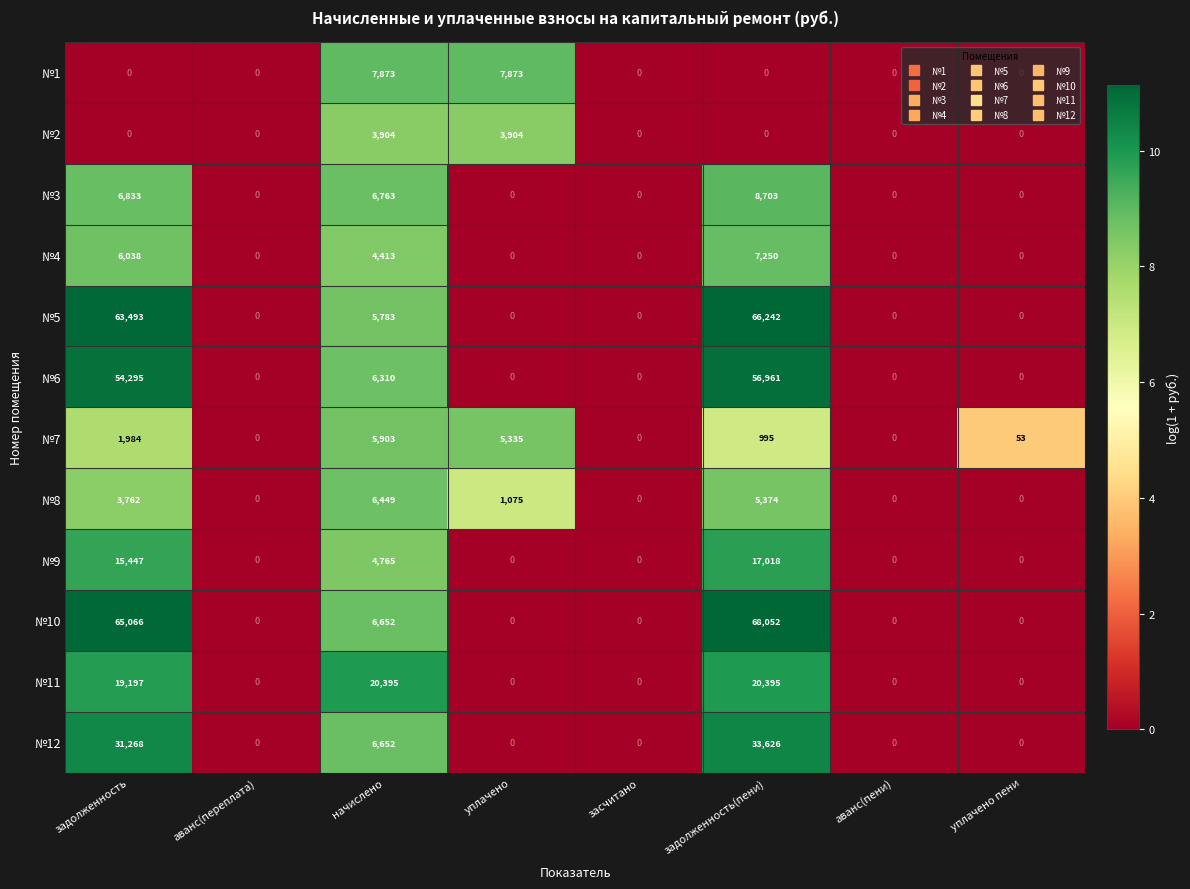

List the series in order of their peak value, highest first.

№10, №5, №6, №12, №11, №9, №3, №1, №4, №8, №7, №2